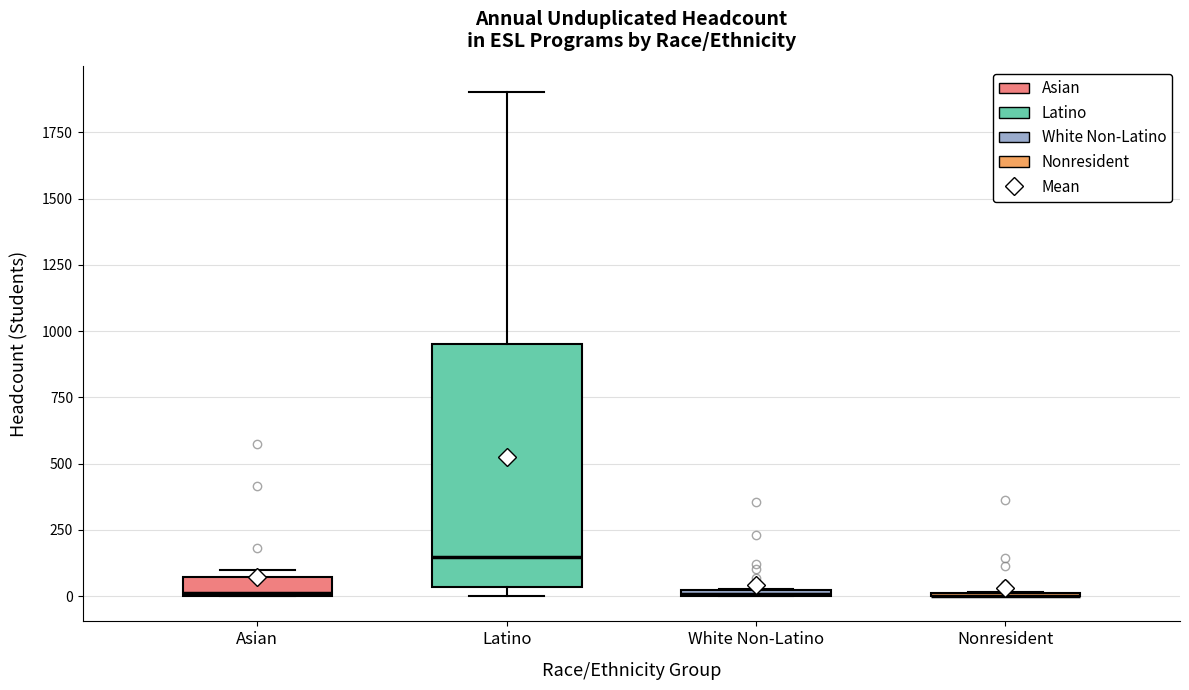

Which box is the tallest, from its lower edge to its upper edge?

Latino